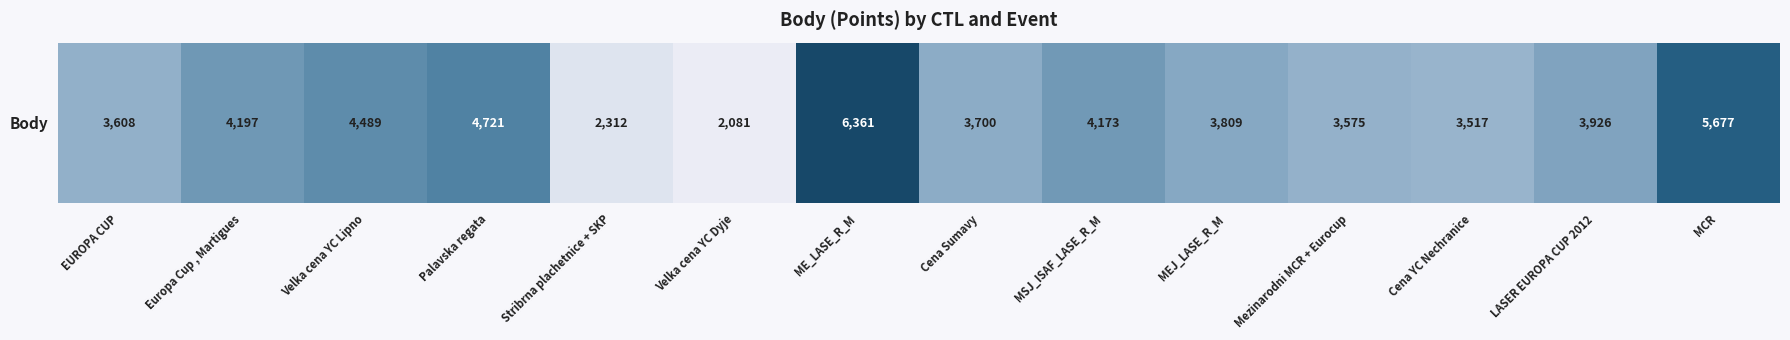

At which category does the chart reach its peak across all series?

ME_LASE_R_M